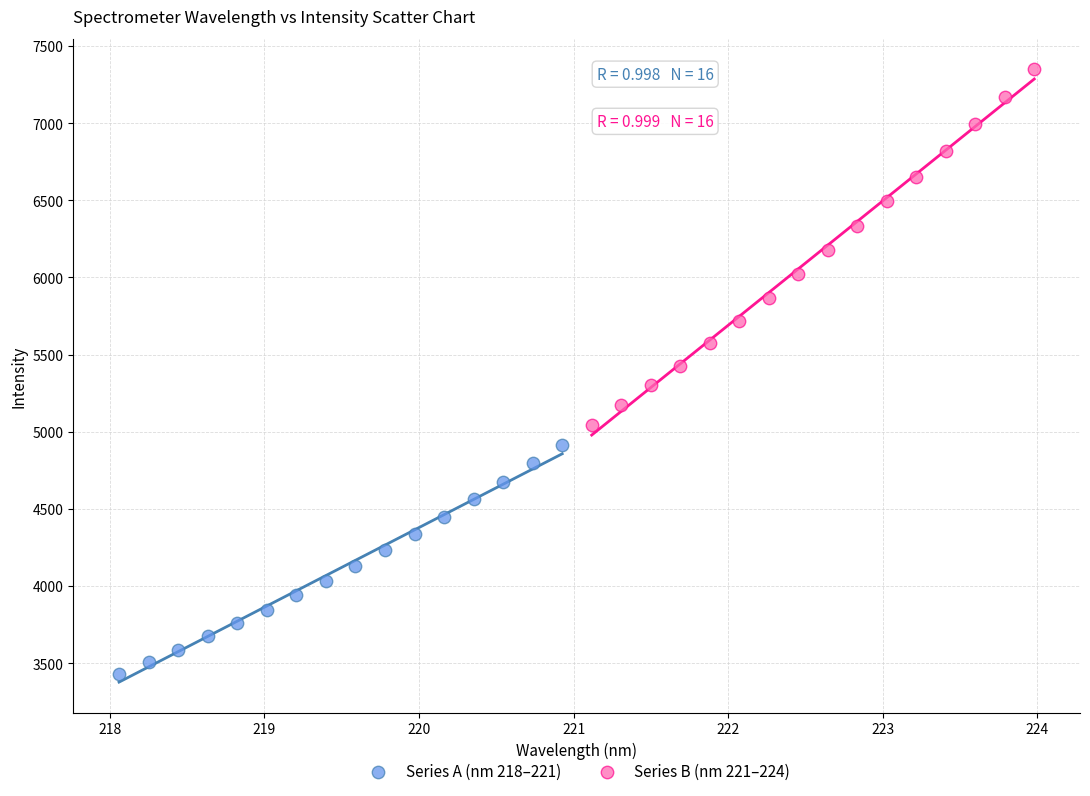

Which series has the largest Y range (max minus min)?

Series B (nm 221–224)